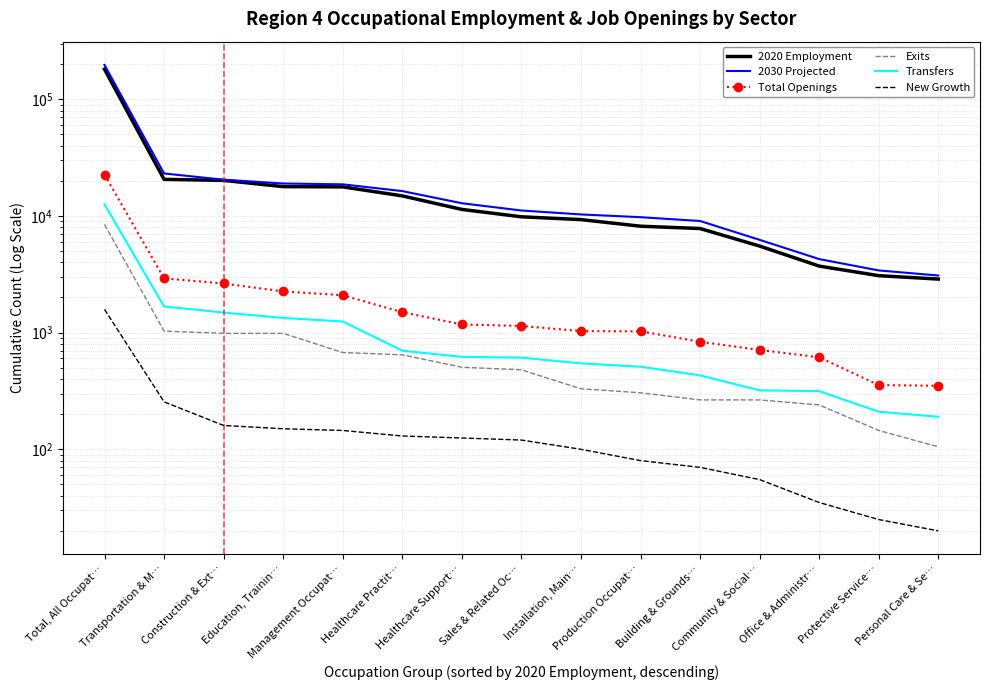

How many lines are shown in the chart?

6